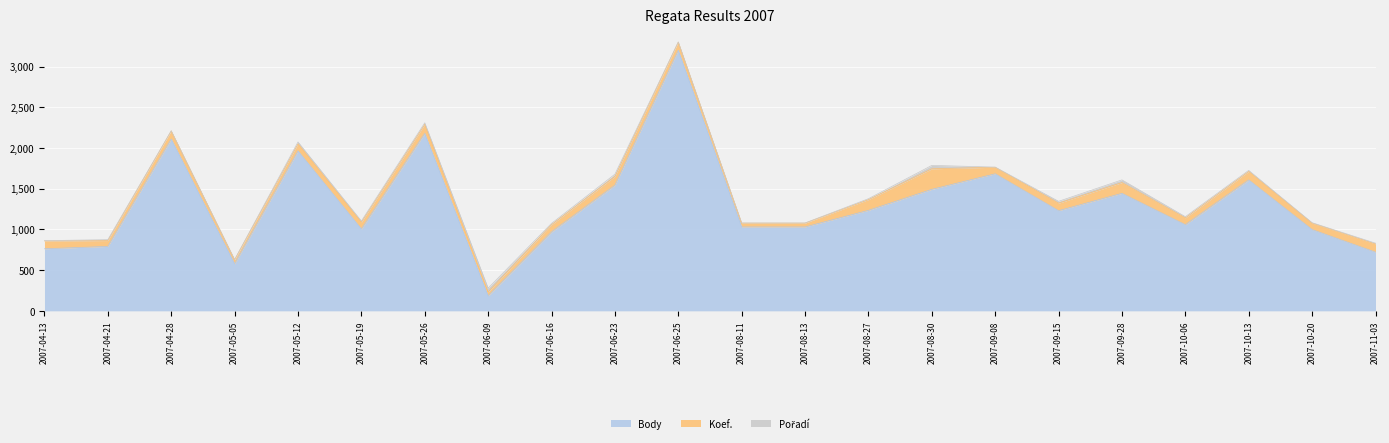

Does the chart display data point markers on the line(s)?

No